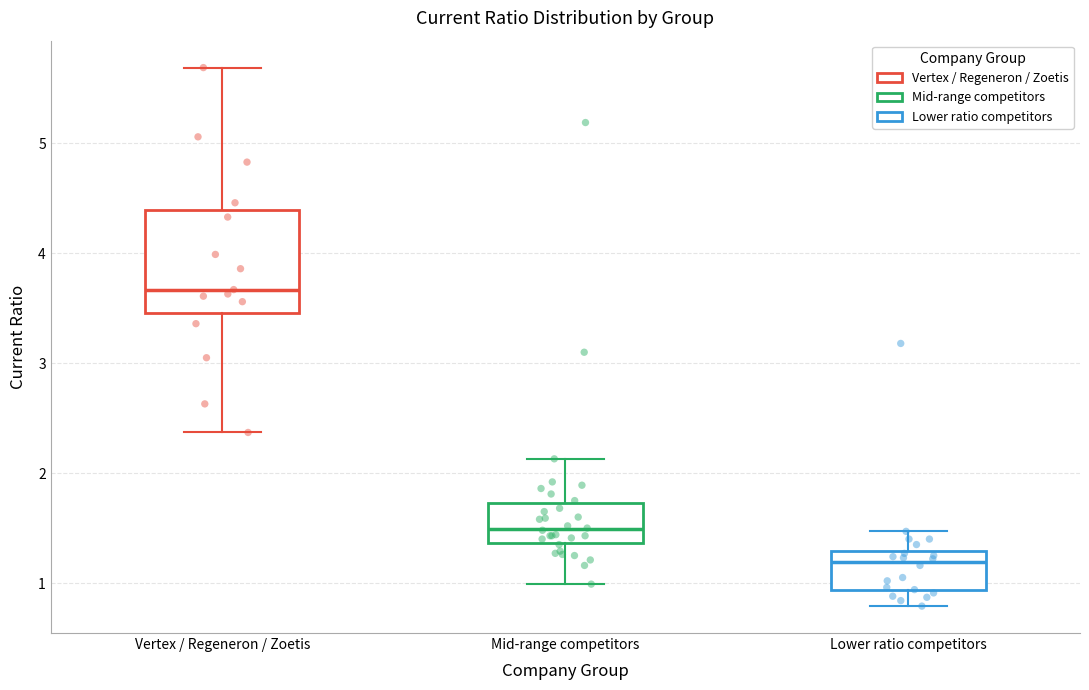

Reading left to right, read every box against the y-axis: the position of its median line, the range the box covers, and the ends of its whiskers. The values are not printed on the chart, so give them approximately, as read against the axis.

Vertex / Regeneron / Zoetis: median 3.7, box 3.5 to 4.4, whiskers 2.4 to 5.7
Mid-range competitors: median 1.5, box 1.4 to 1.7, whiskers 1.0 to 2.1
Lower ratio competitors: median 1.2, box 0.9 to 1.3, whiskers 0.8 to 1.5